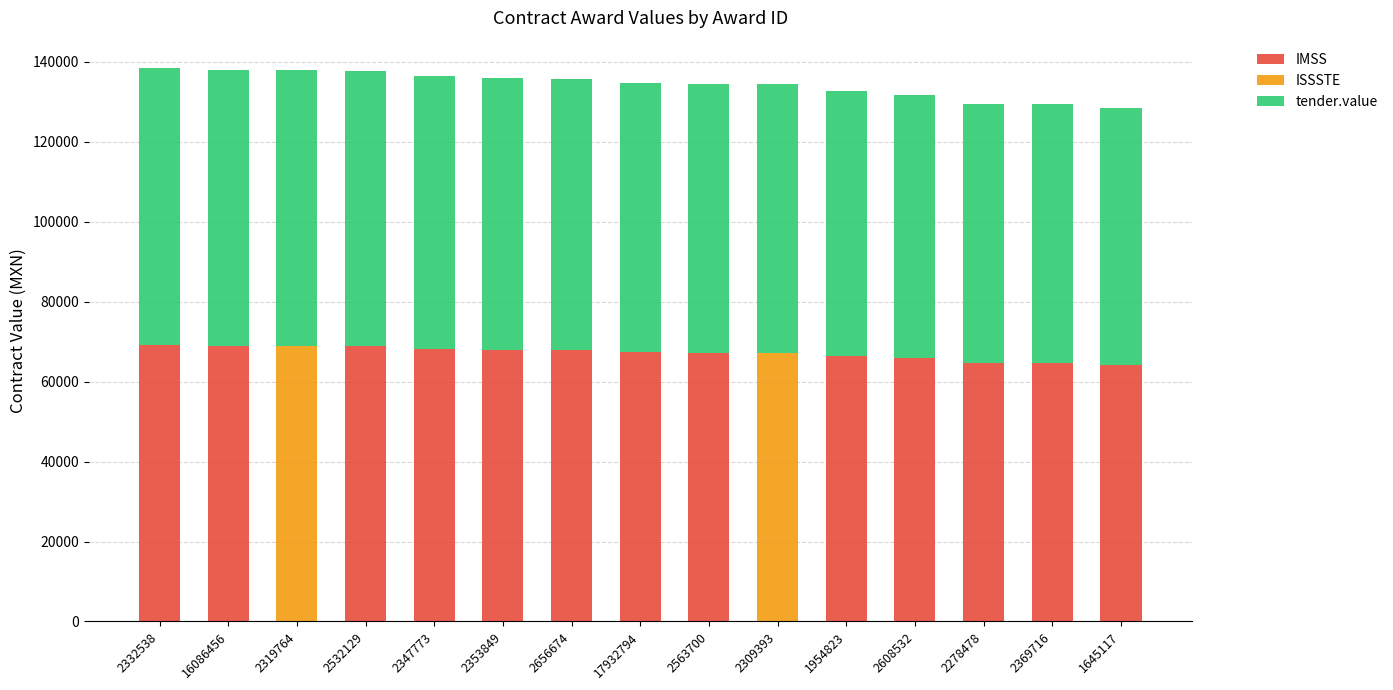

True or false: IMSS has a value of 95522.0 at 2563700.

False